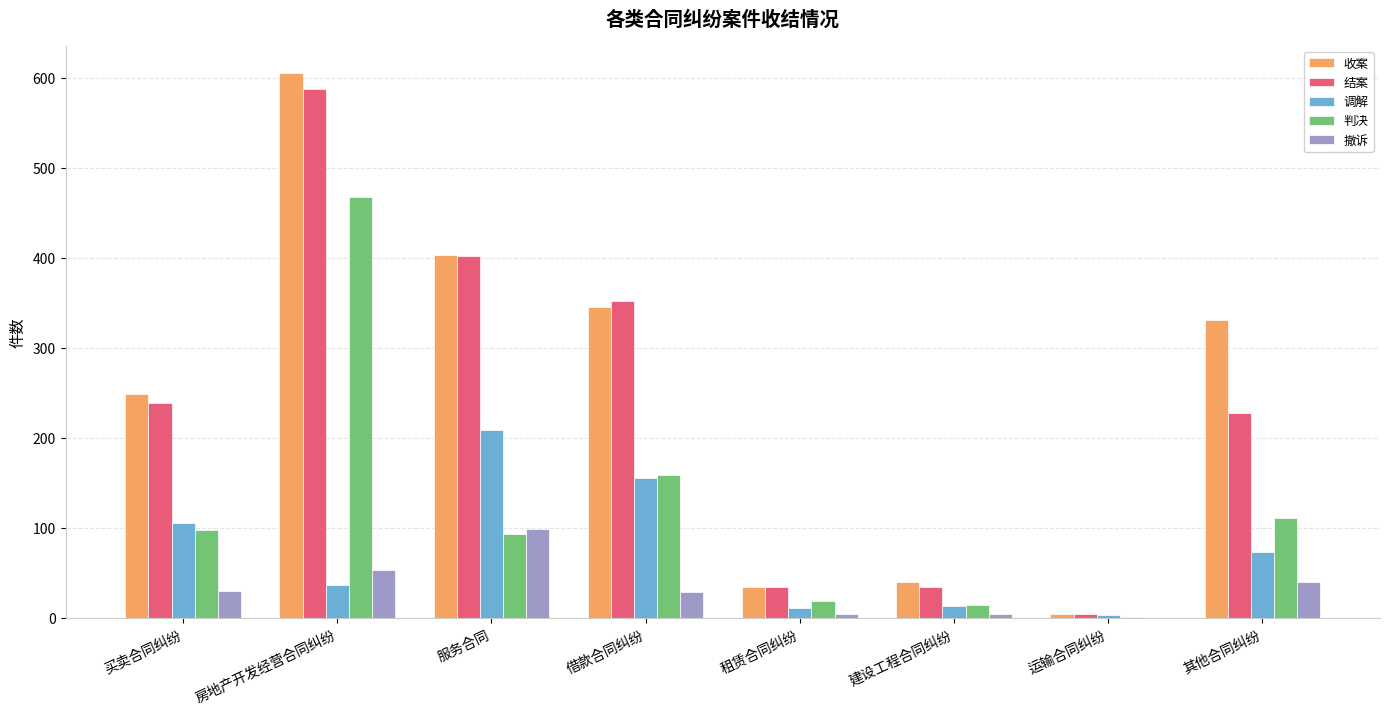

How many groups of bars are there?

8